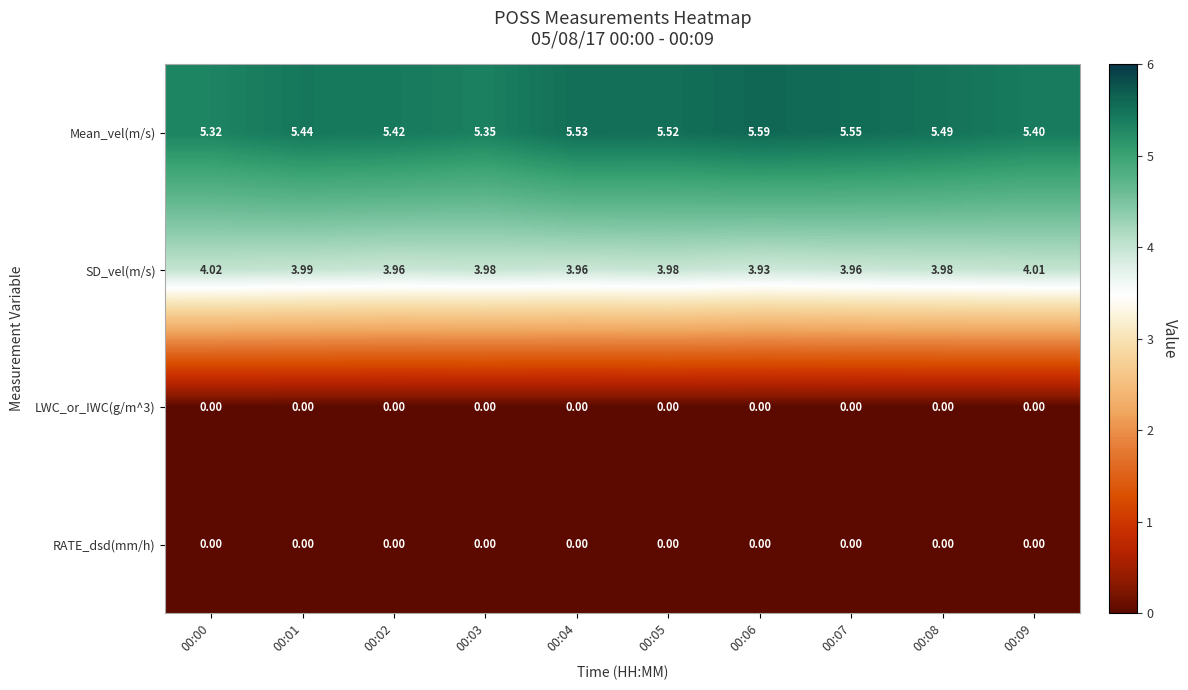

Which series has the widest spread of values?

Mean_vel(m/s)